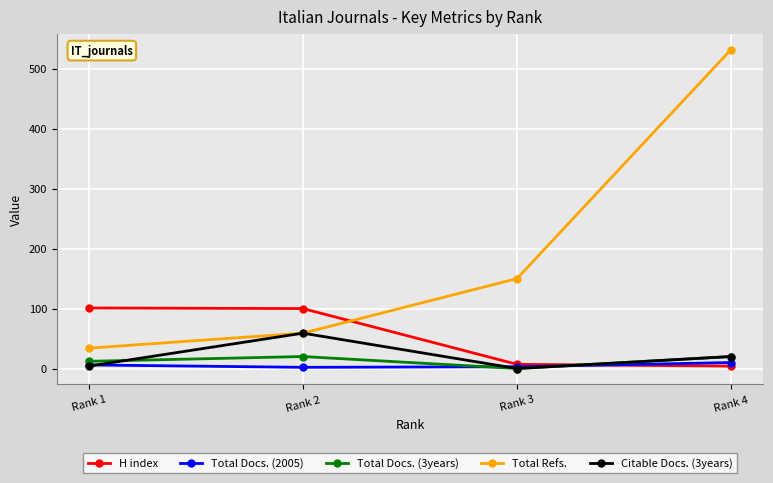

What is the average value of the Total Refs. series?

194